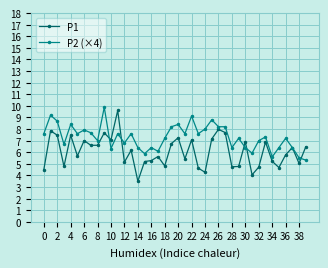

How many series are shown in this chart?

2